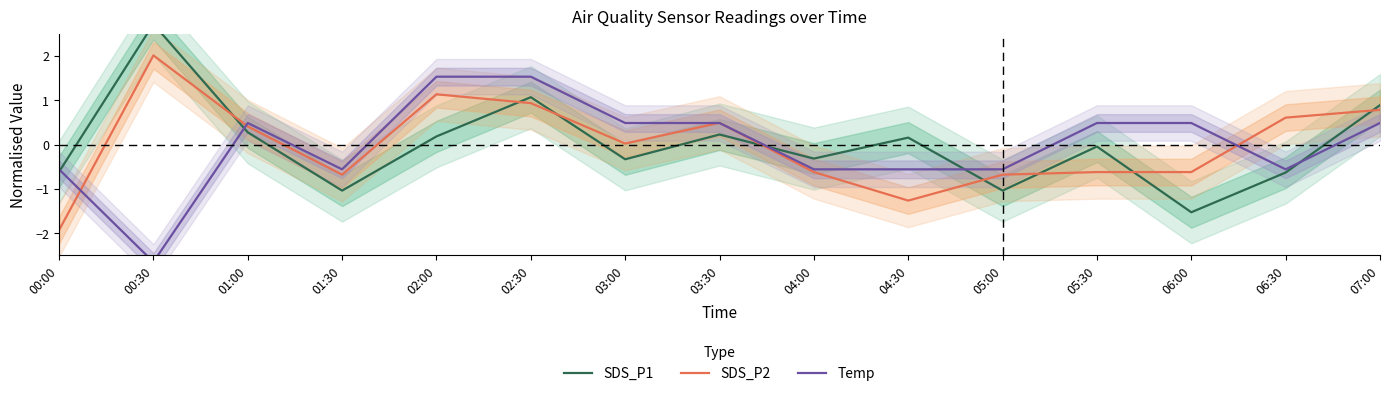

How many lines are shown in the chart?

3